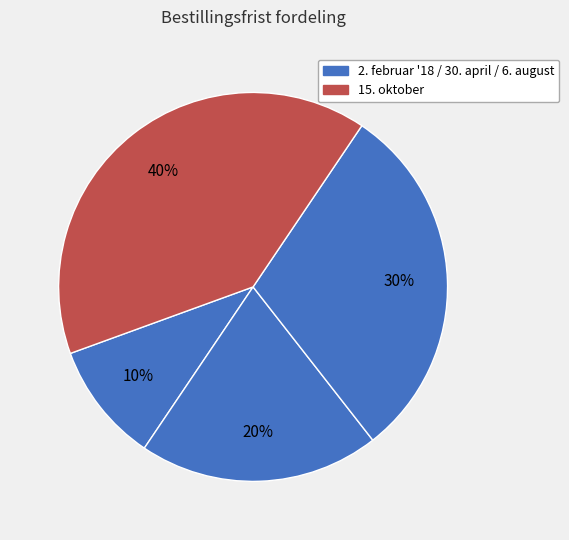

How many slices are in this pie chart?

4